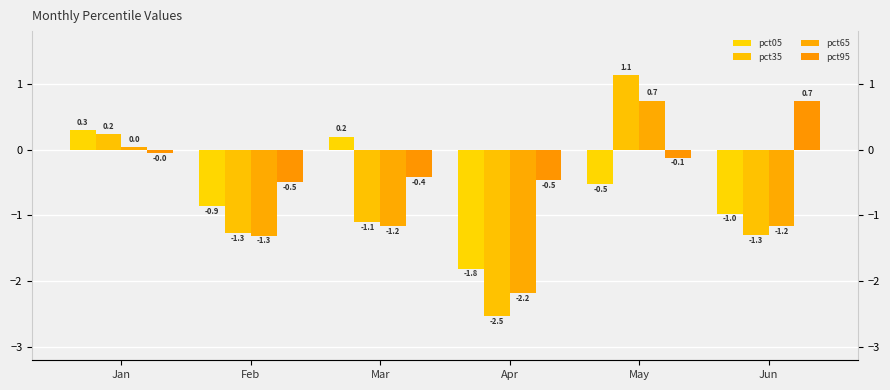

At Mar, list the series in order from largest to smallest.

pct05, pct95, pct35, pct65